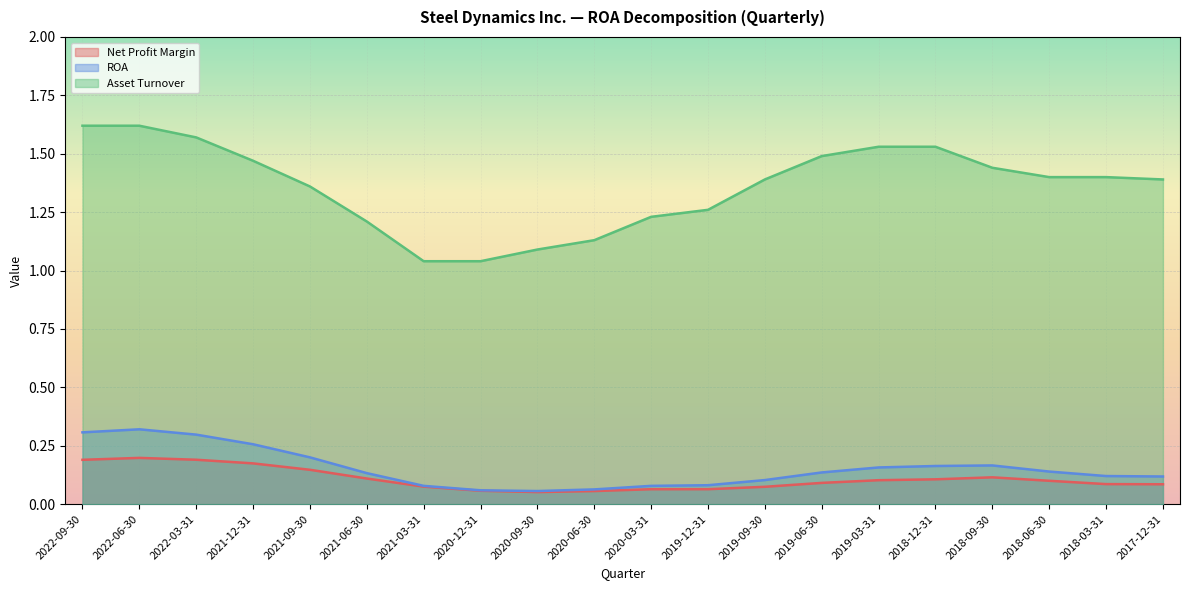

The value of Asset Turnover at 2018-03-31 is 2.1. True or false?

False